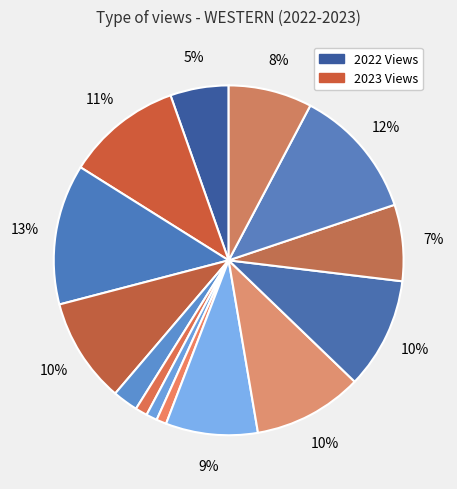

What is the largest slice in the pie chart?

2022-03